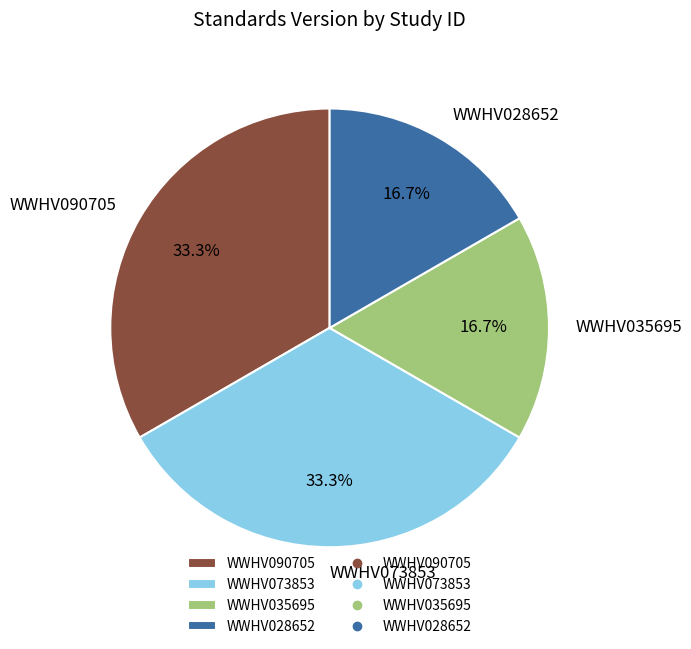

What percentage is NOT represented by WWHV073853?

66.7%